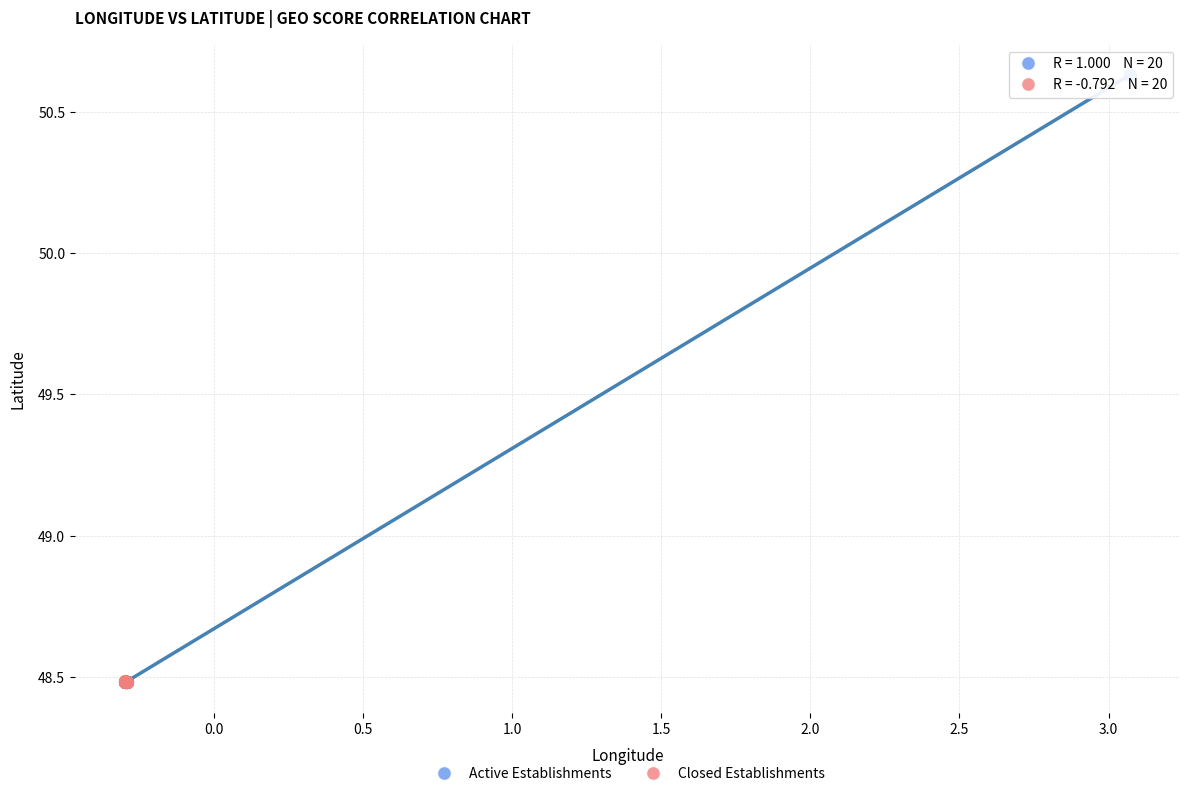

Which series has the widest spread of Y values?

Active Establishments